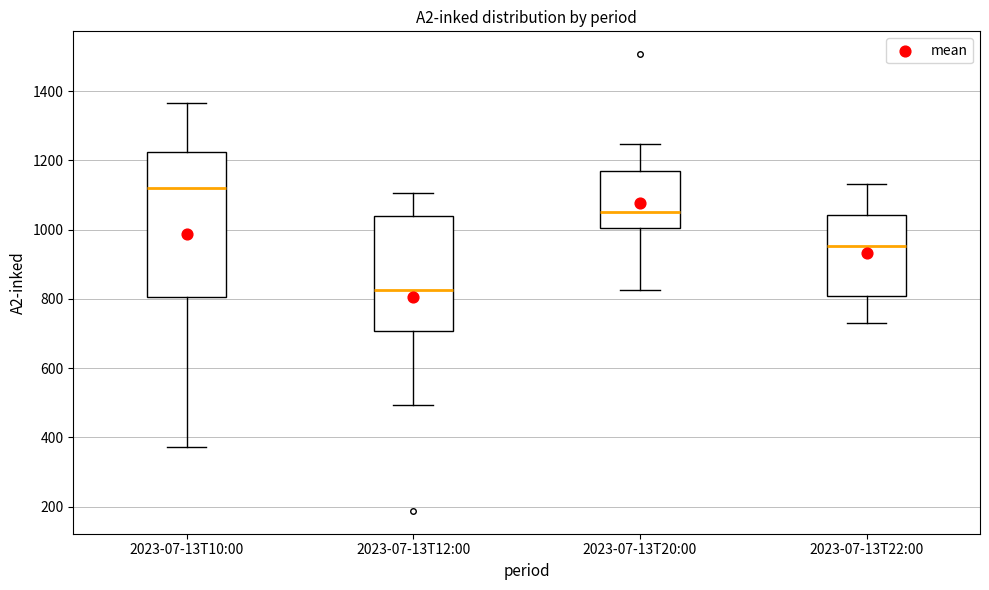

Where does the lower whisker of the box for 2023-07-13T10:00 end on the y-axis? The values are not printed on the chart, so give them approximately, as read against the axis.

380